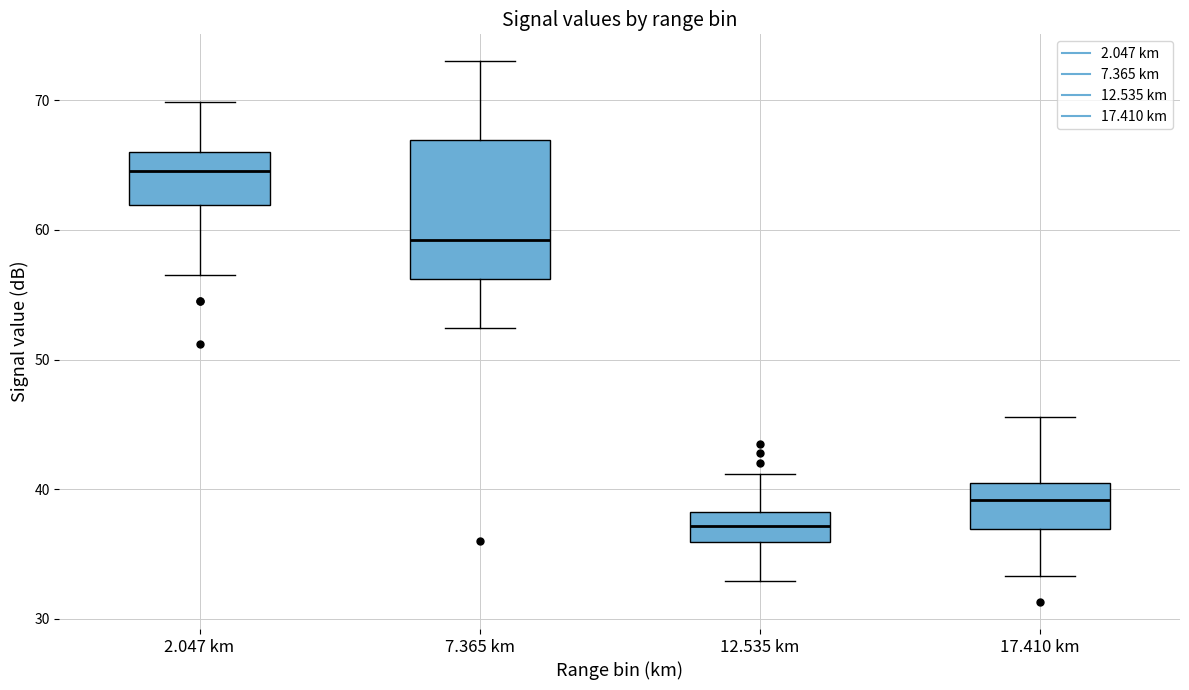

Where does the median line of the box for 7.365 km sit on the y-axis? The values are not printed on the chart, so give them approximately, as read against the axis.

59